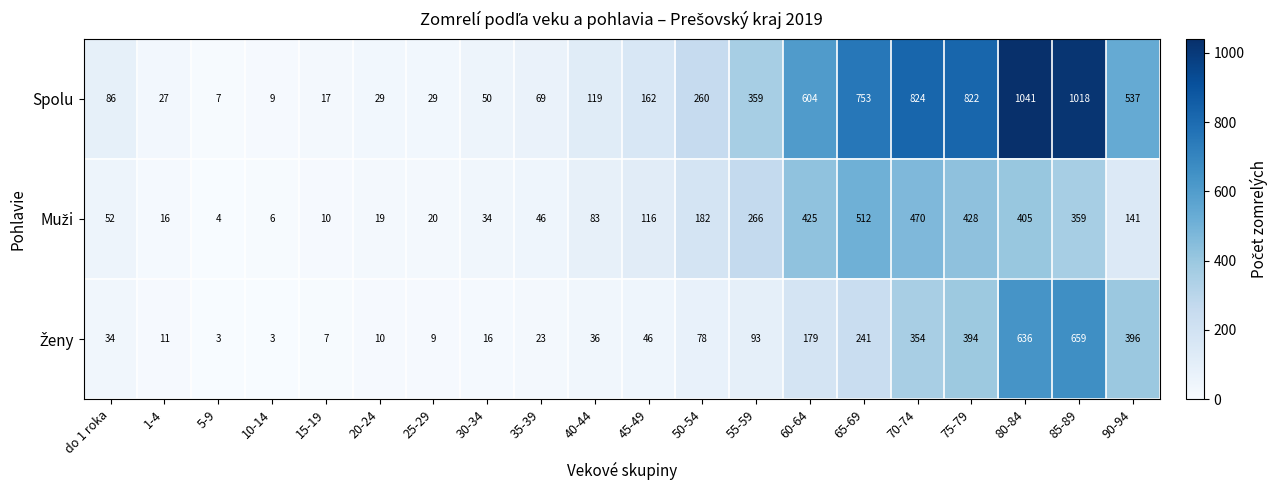

Which series has the largest total across all categories?

Spolu